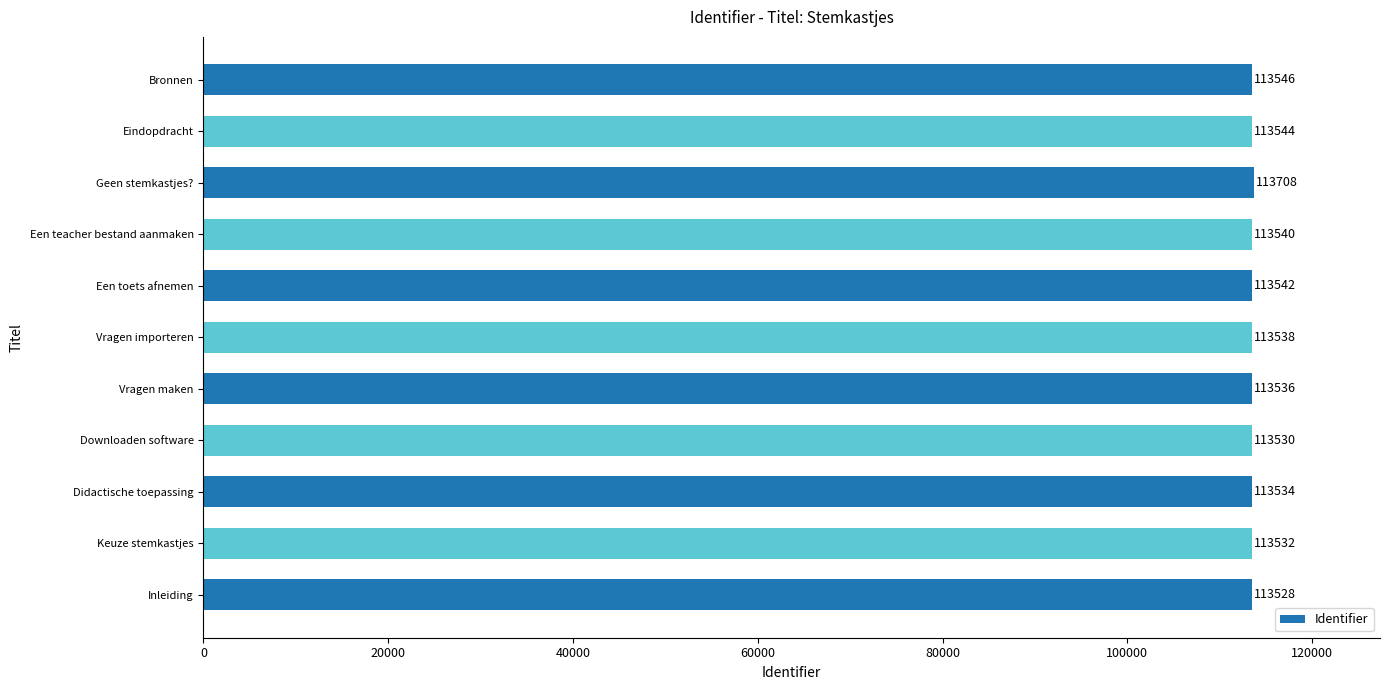

Does the chart contain stacked bars?

No